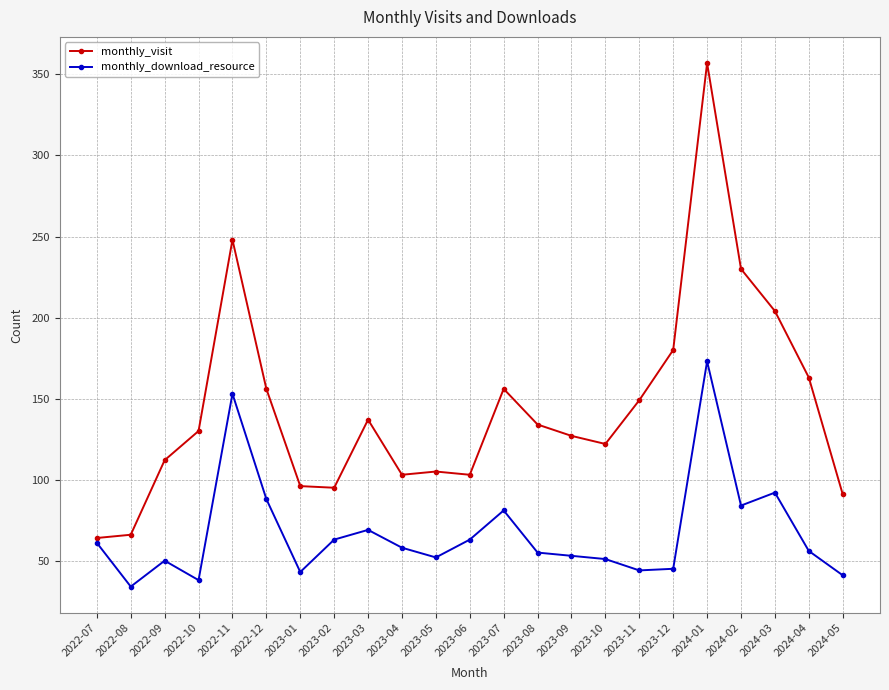

At 2022-09, list the series in order from smallest to largest.

monthly_download_resource, monthly_visit